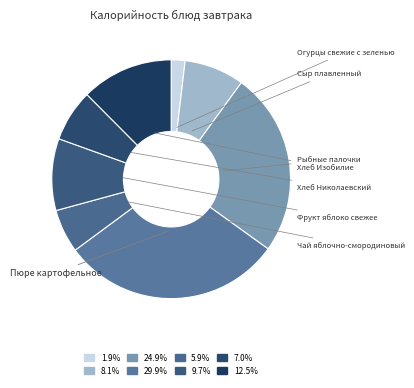

How many segments does this pie chart have?

8